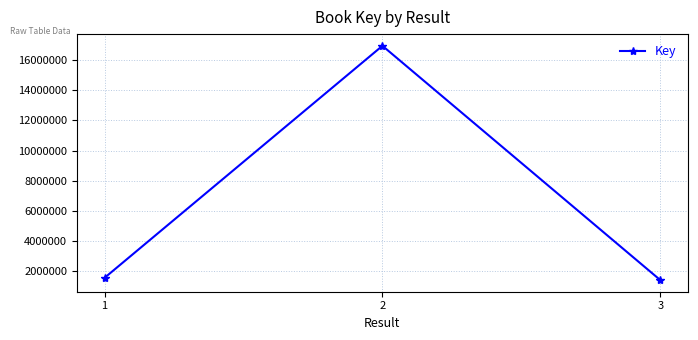

Reading right to left, list all the values displayed in this chart.

1430923	16938965	1579119